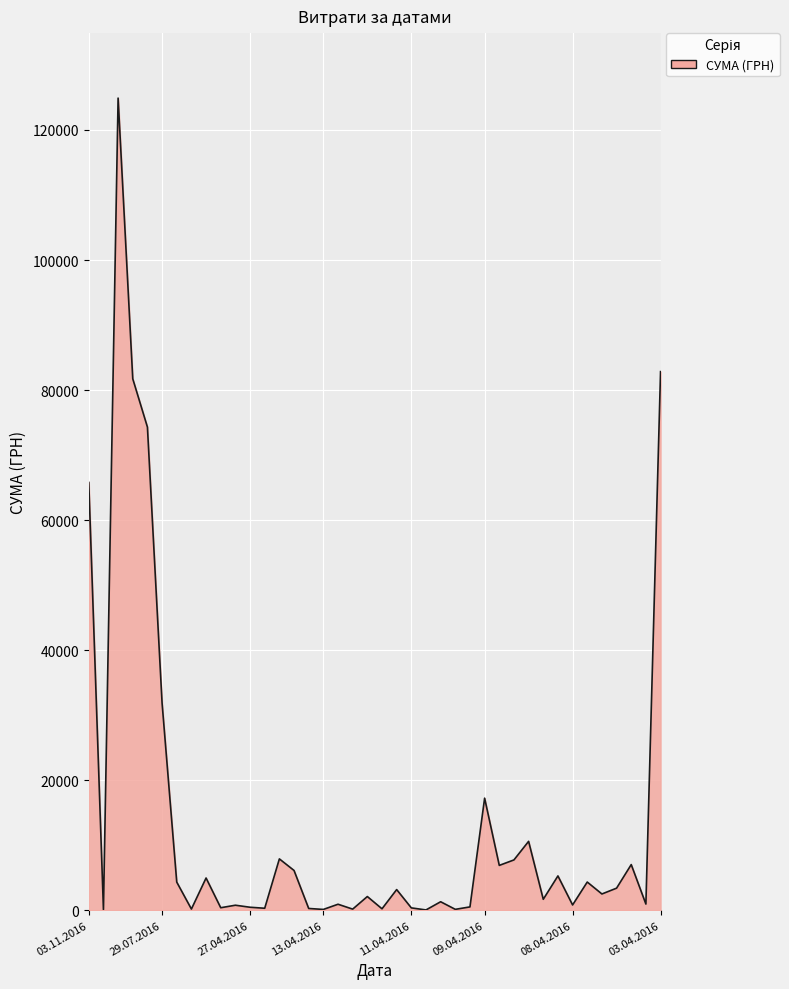

What is the difference between the maximum and minimum values?

124867.4